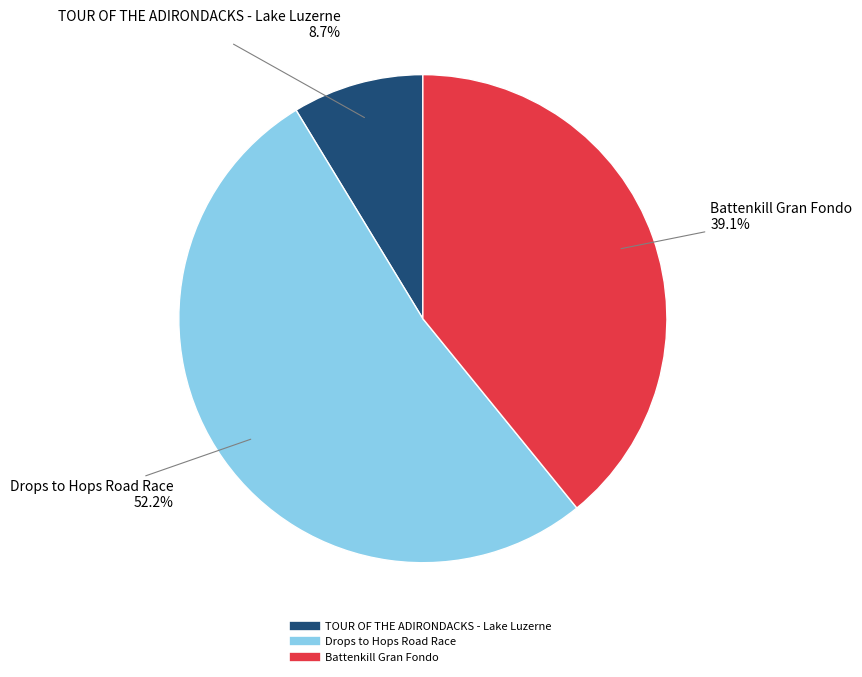

The TOUR OF THE ADIRONDACKS - Lake Luzerne slice represents 9% of the pie. True or false?

True